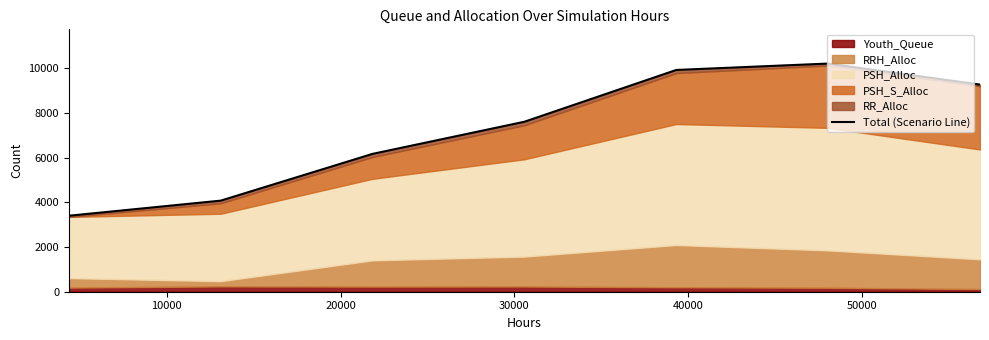

The chart shows a value of 5828 at 10000. True or false?

False